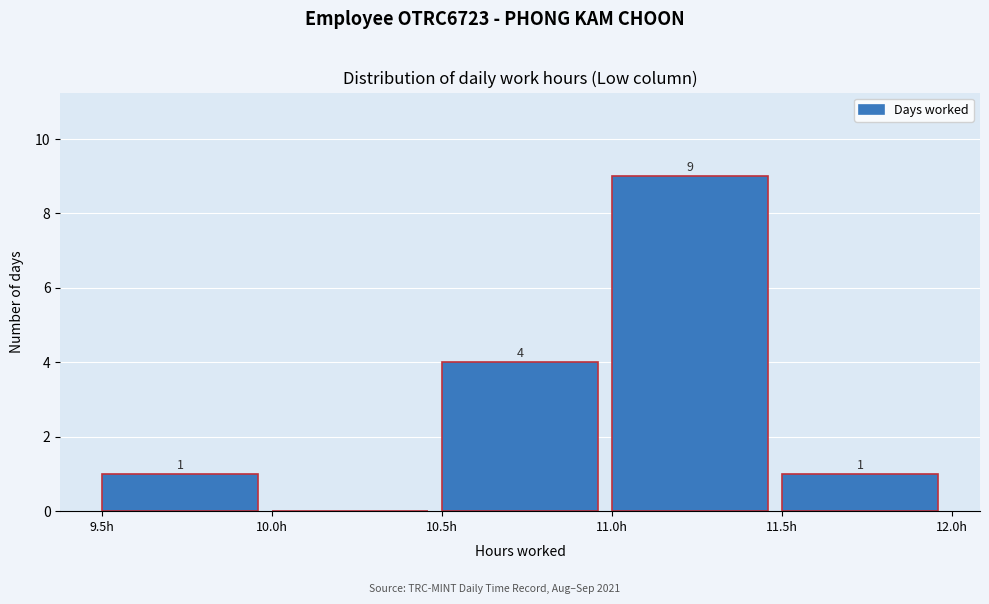

Which range on the x-axis has the tallest bar?

11.0 to 11.5